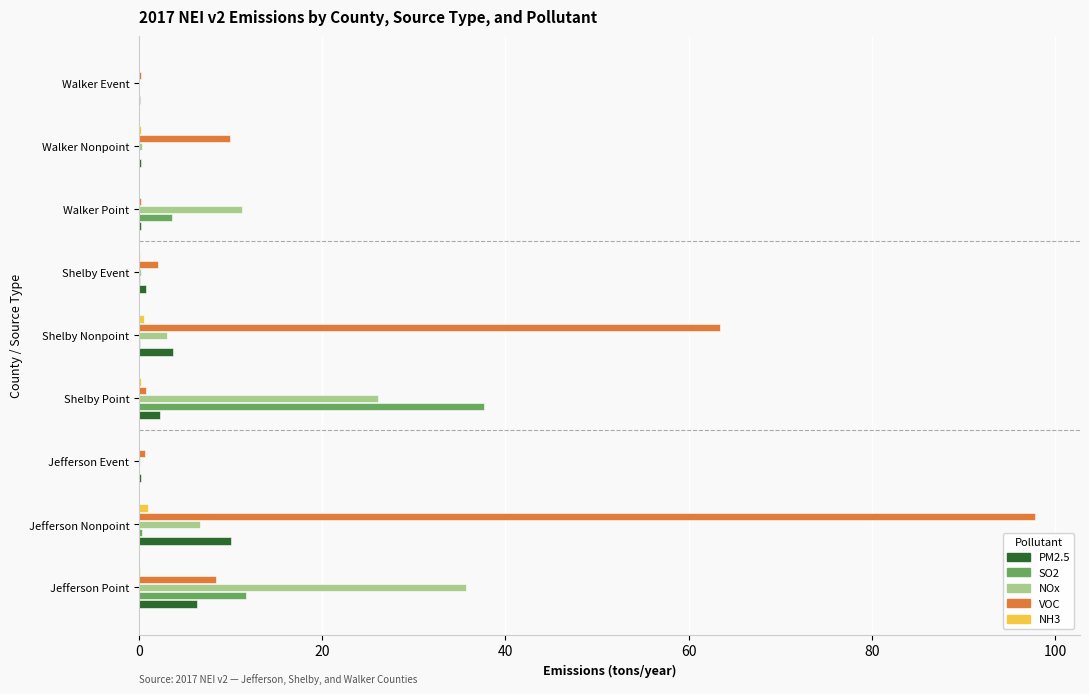

Is it true that NOx equals 11.3 at Walker Point?

True